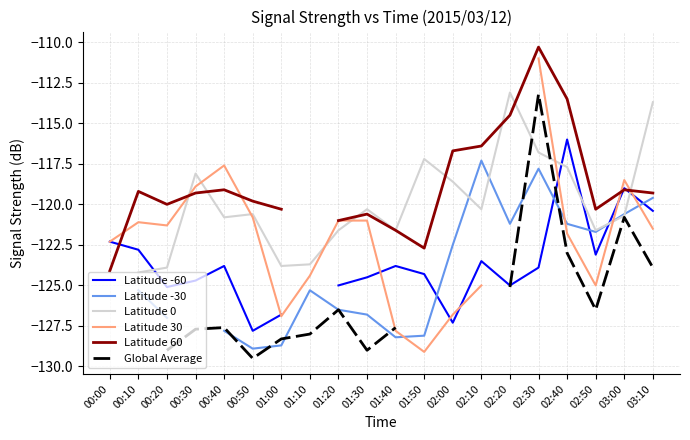

At which label does Latitude -30 first exceed -125?

02:00